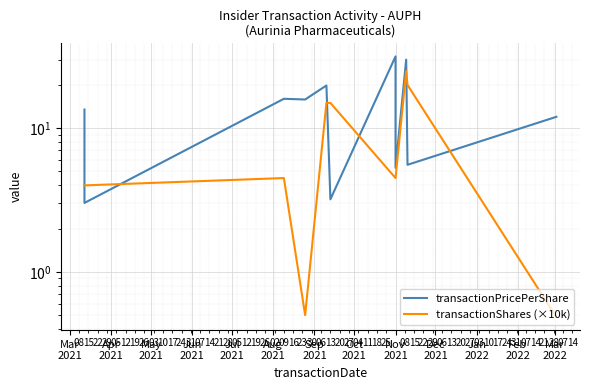

Between which two adjacent categories do transactionPricePerShare and transactionShares (×10k) first intersect?

Mar
2021 and Apr
2021